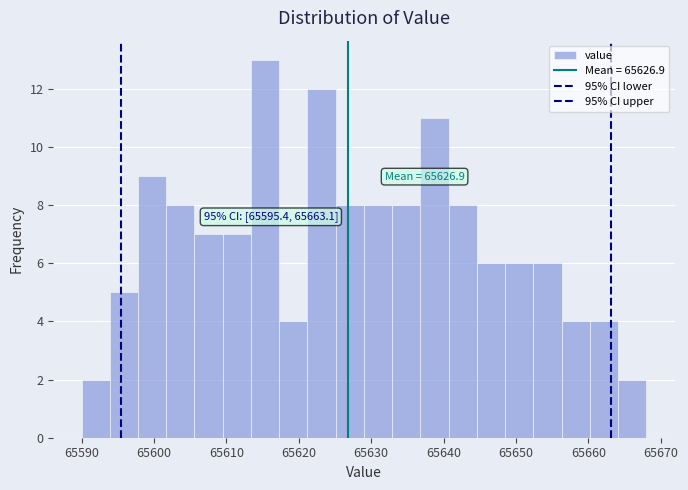

Read against the x-axis, roughly where is the centre of the tallest bar?

65615